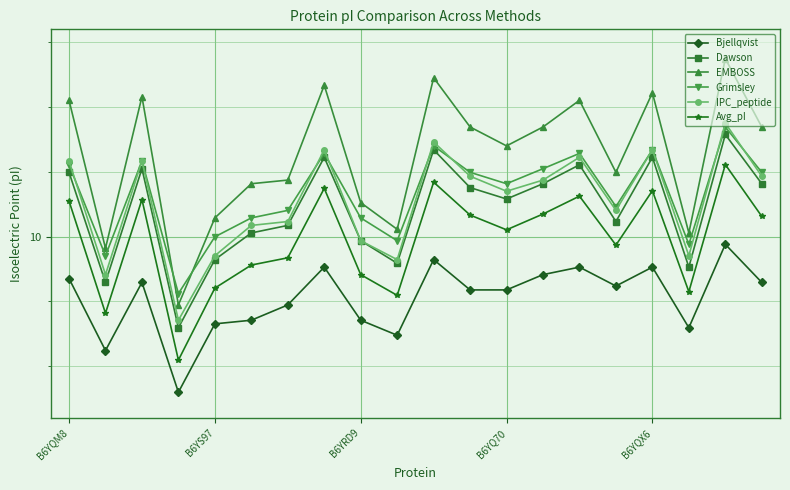

What is the minimum value for Avg_pI?

9.5